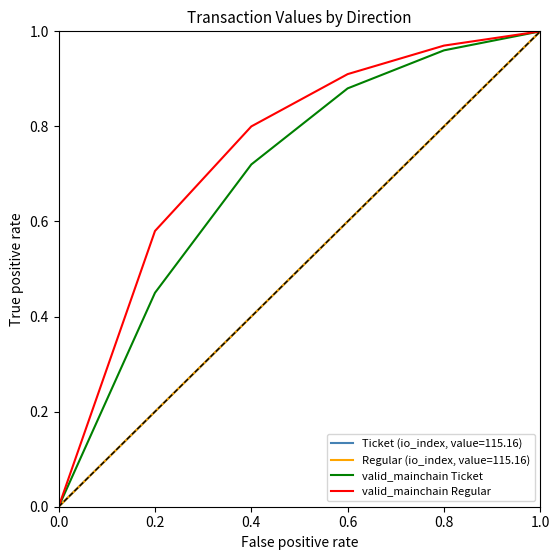

At how many categories does at least one series exceed 0?

5